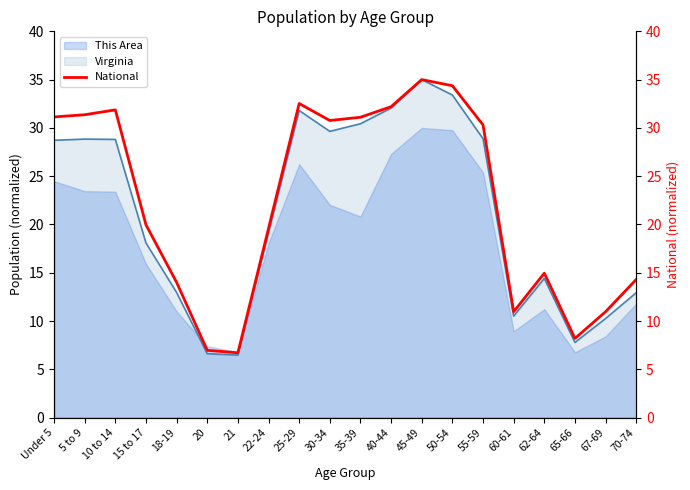

How many values are below 30?

10